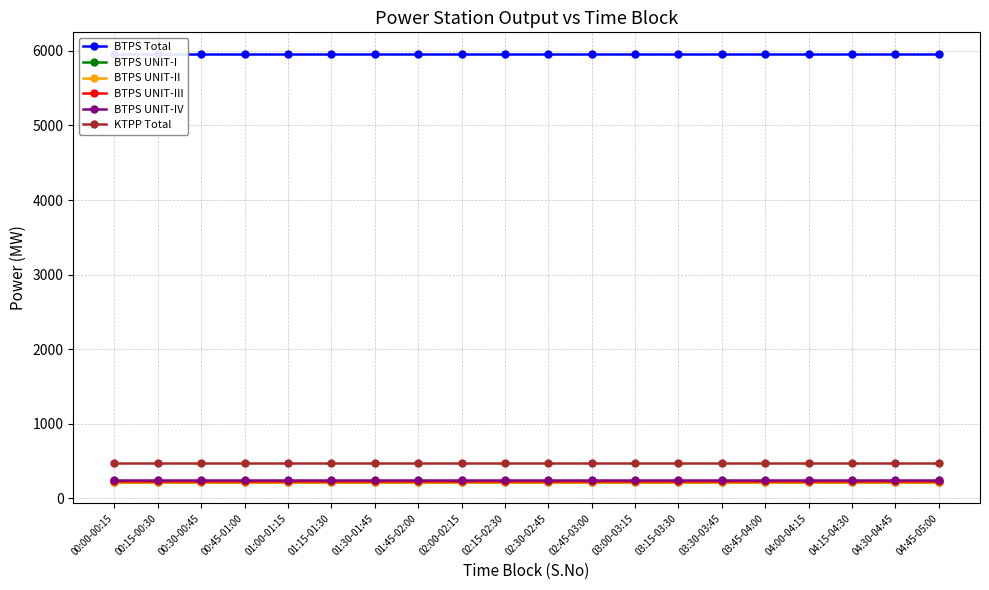

What is the highest value of the BTPS UNIT-IV series?

240